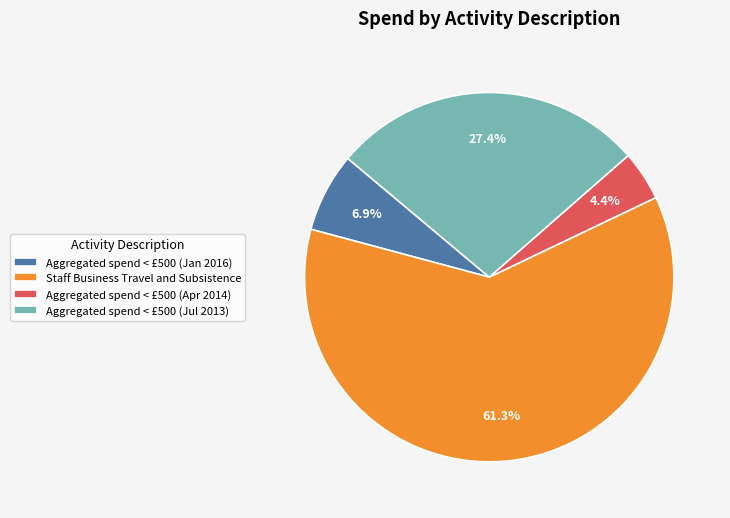

Does any single category account for the majority?

Yes